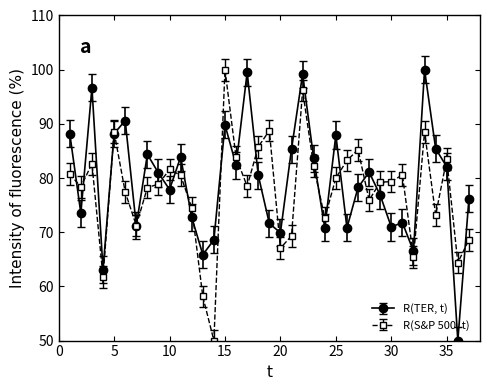

What is the value of the R(TER, t) point at the 33rd from the left?

100.0